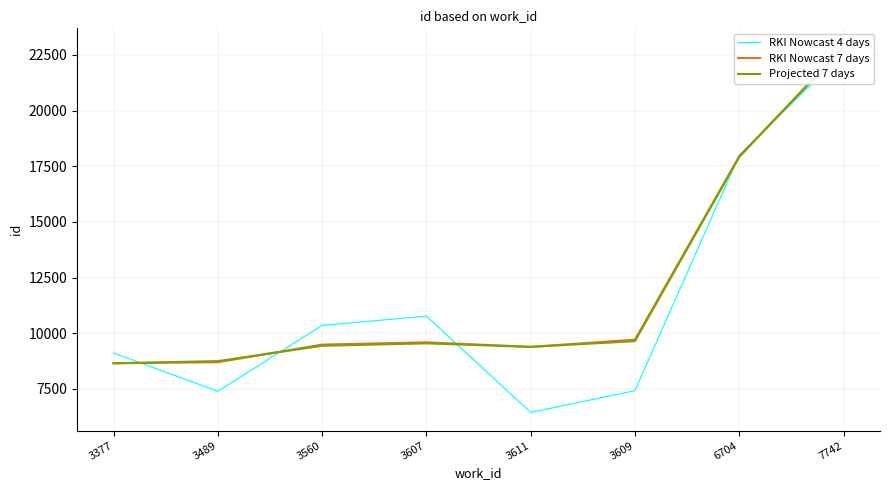

What is the approximate value of RKI Nowcast 7 days at 3607?

9589.3